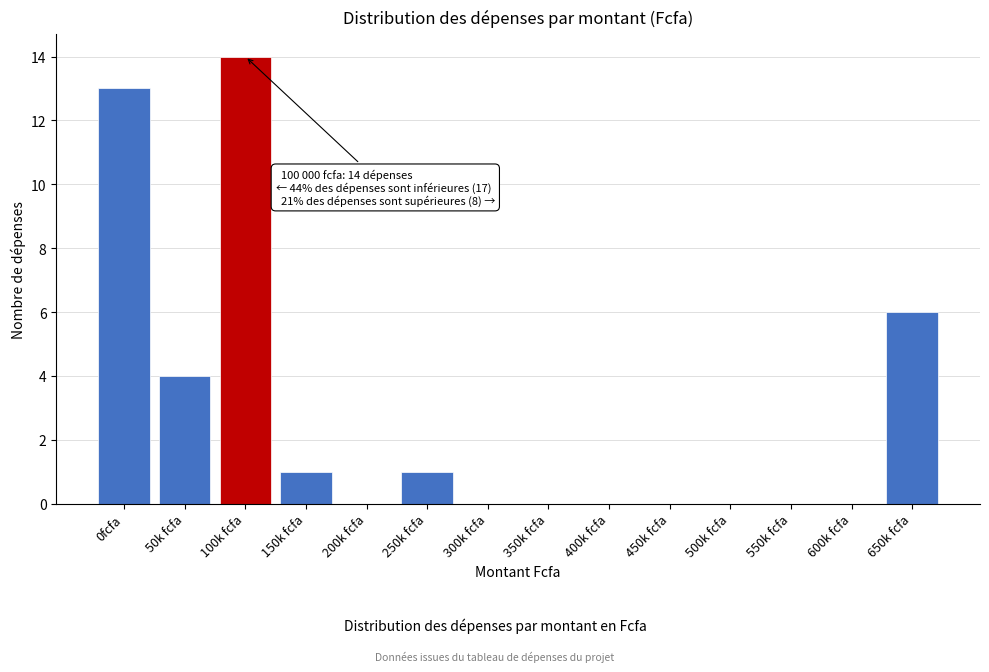

Reading right to left, list all the values displayed in this chart.

650k fcfa=6	600k fcfa=0	550k fcfa=0	500k fcfa=0	450k fcfa=0	400k fcfa=0	350k fcfa=0	300k fcfa=0	250k fcfa=1	200k fcfa=0	150k fcfa=1	100k fcfa=14	50k fcfa=4	0fcfa=13